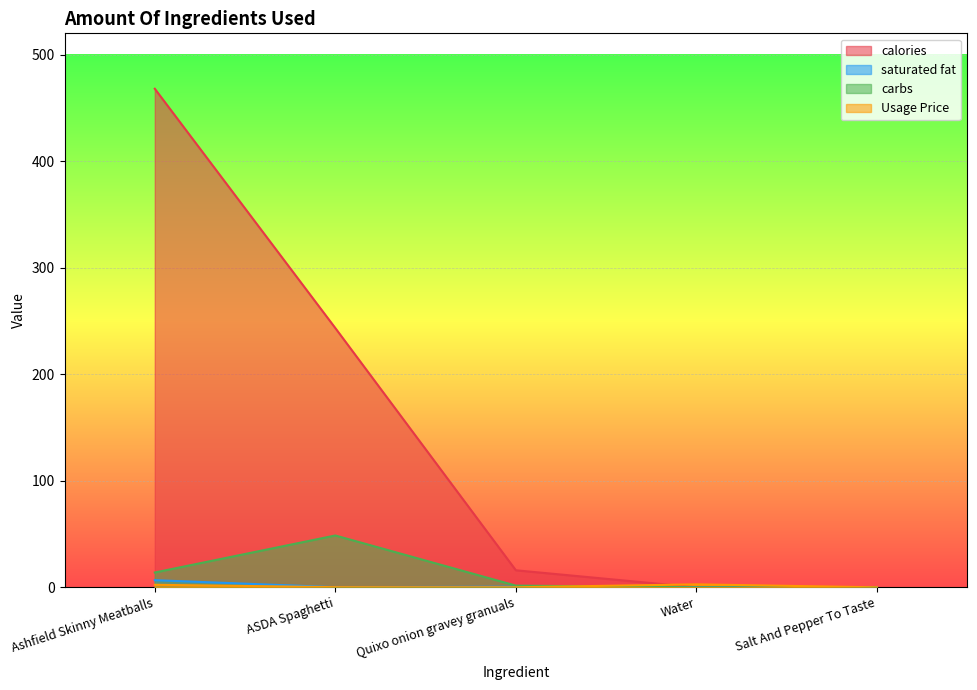

At Salt And Pepper To Taste, list the series in order from smallest to largest.

calories, saturated fat, carbs, Usage Price